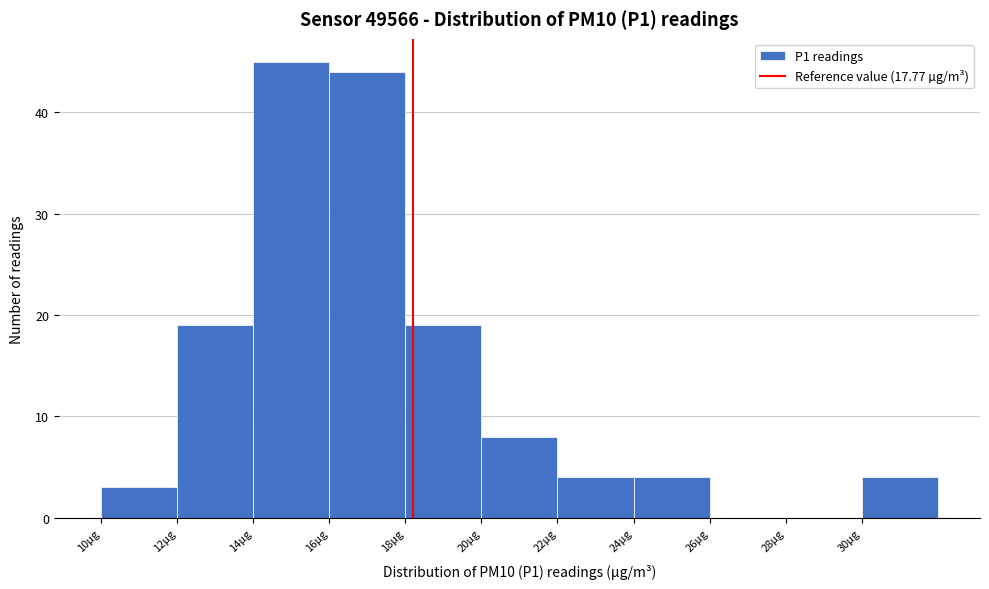

Reading right to left, transcribe all the data shown in this chart.

30µg=4	28µg=0	26µg=0	24µg=4	22µg=4	20µg=8	18µg=19	16µg=44	14µg=45	12µg=19	10µg=3